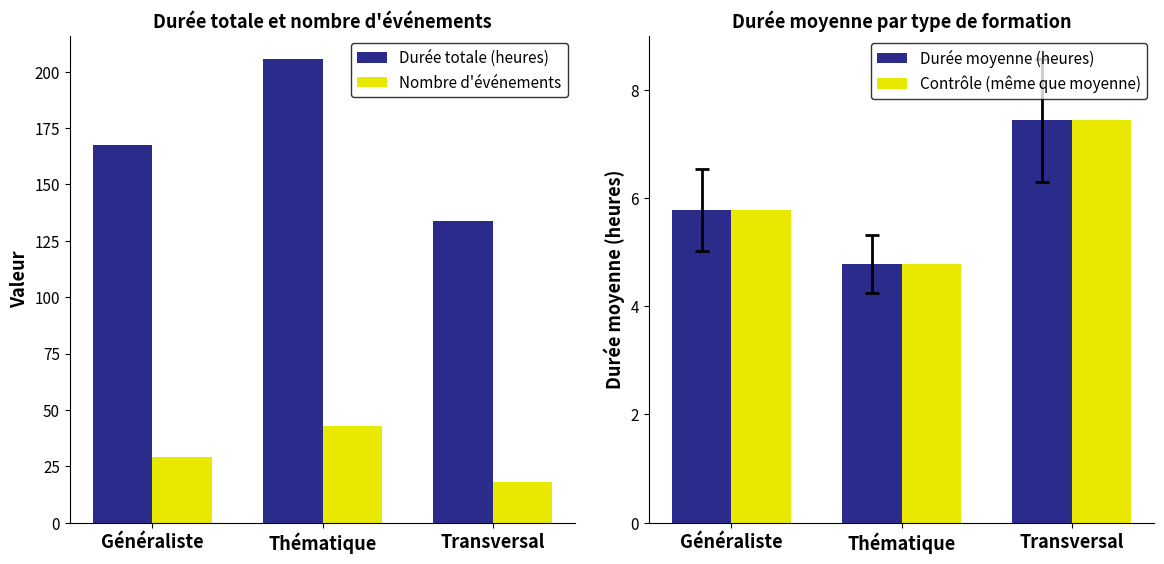

True or false: Durée moyenne (heures) has a value of 4.7 at Transversal.

False